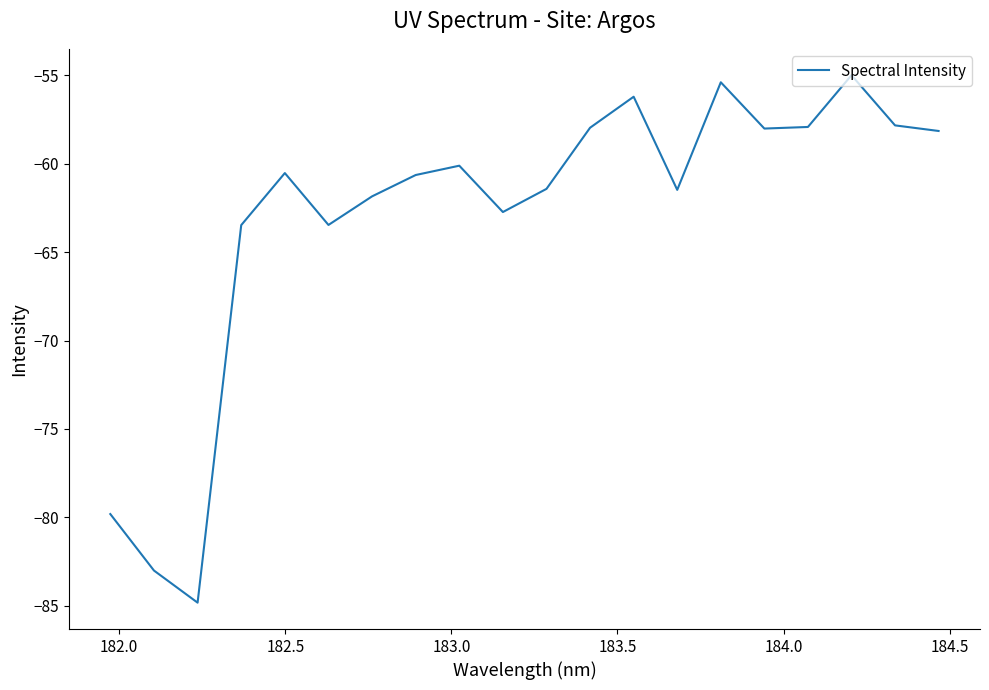

What is the difference between the maximum and minimum values?

29.8